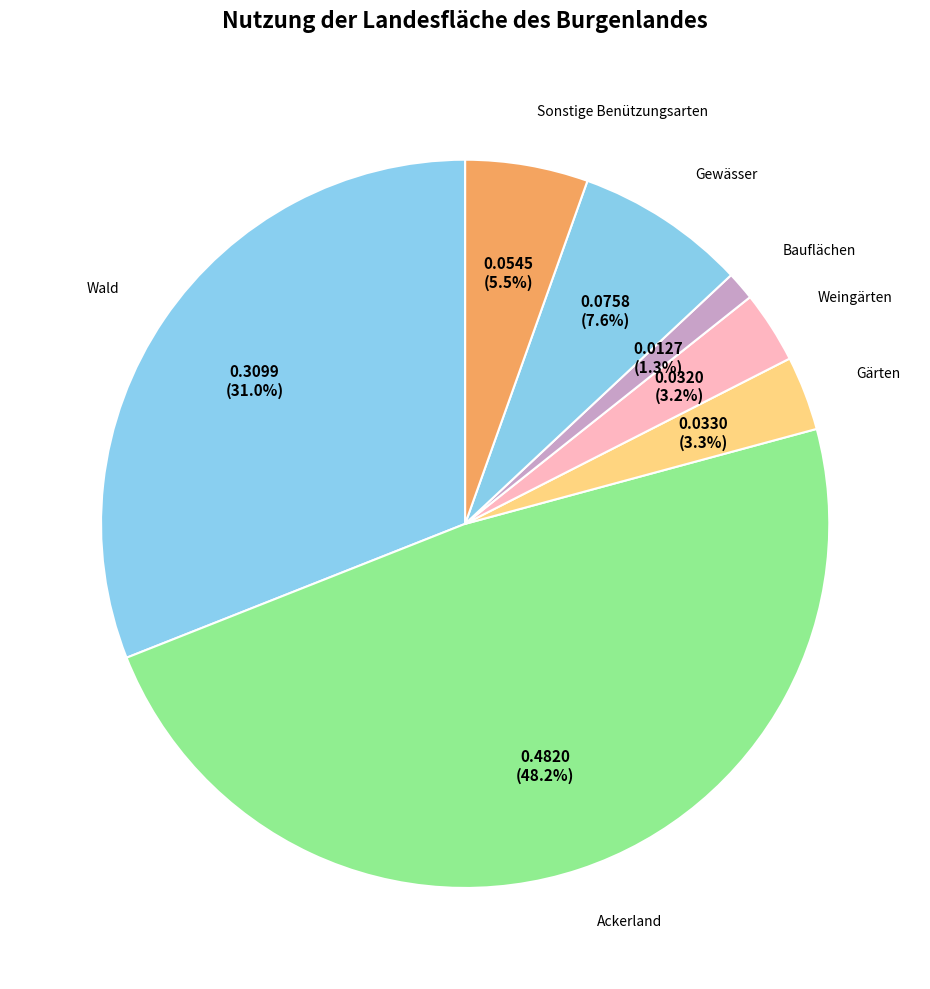

How many segments does this pie chart have?

7